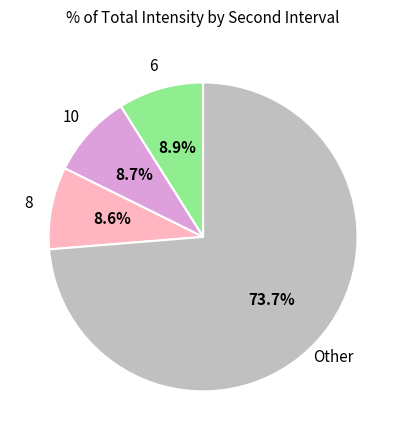

Which category has the biggest portion of the pie?

Other